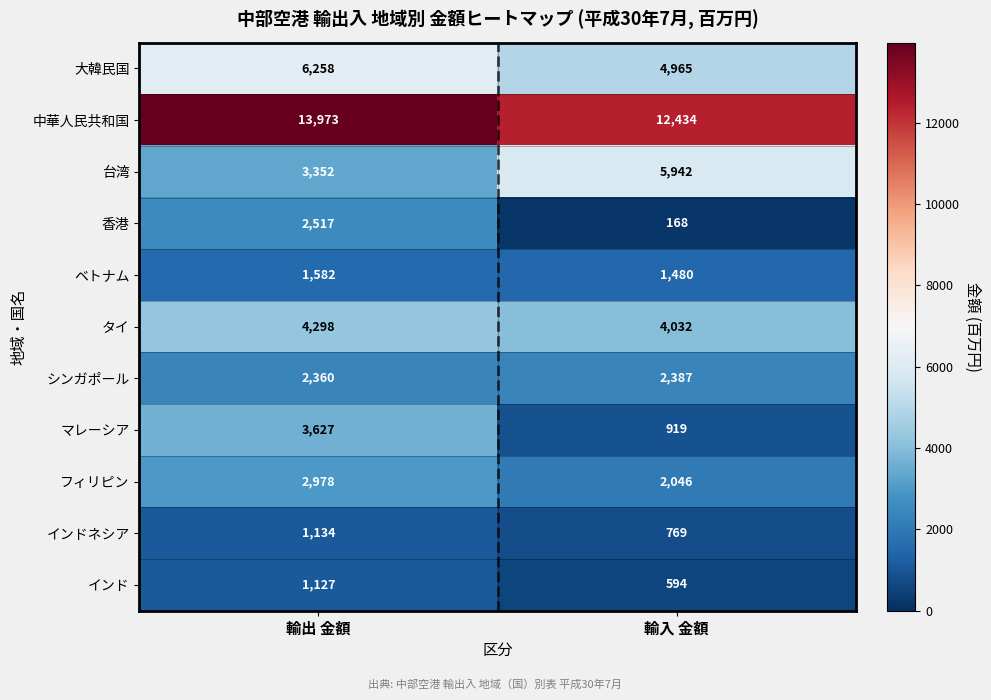

At how many categories does at least one series exceed 10614?

2